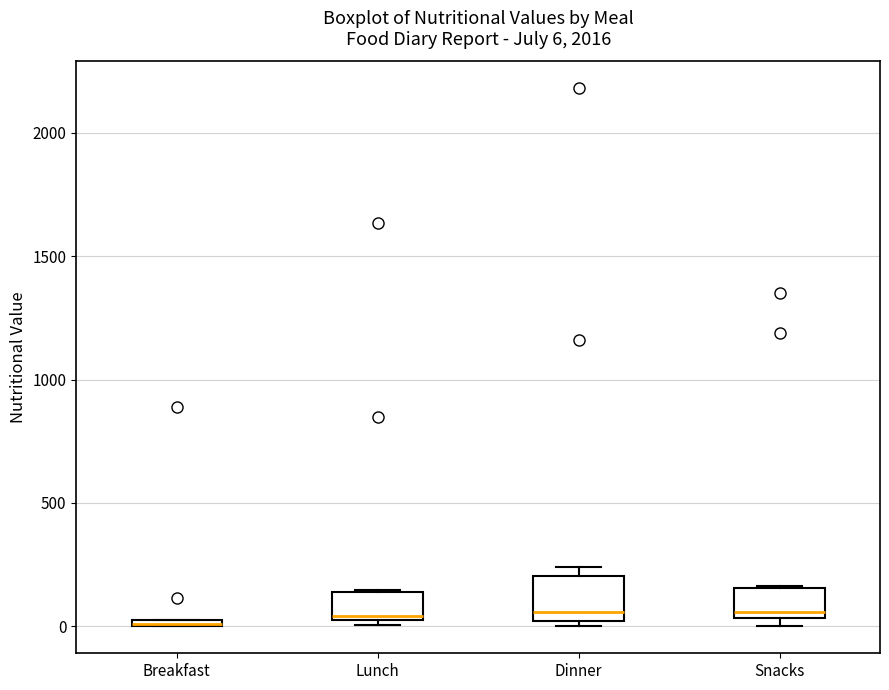

Which box is the tallest, from its lower edge to its upper edge?

Dinner